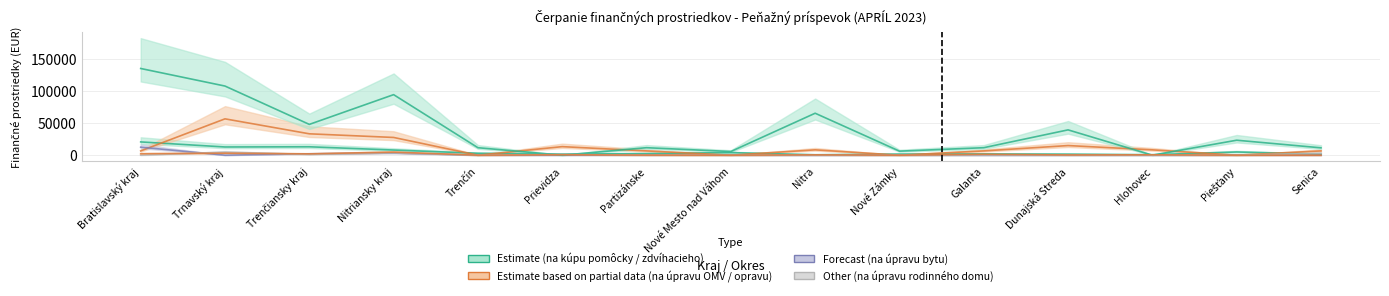

Does the chart have visible grid lines?

Yes